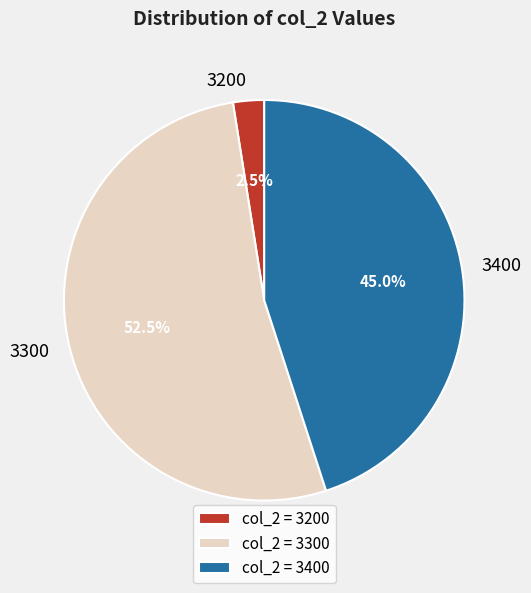

Combined, what portion of the pie is 3200 and 3300?

55.0%